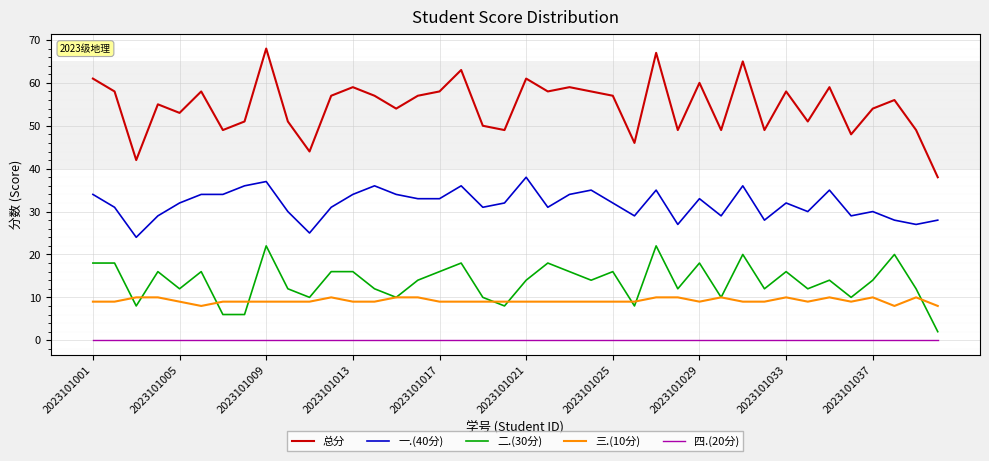

What is the maximum value shown in the chart?

68